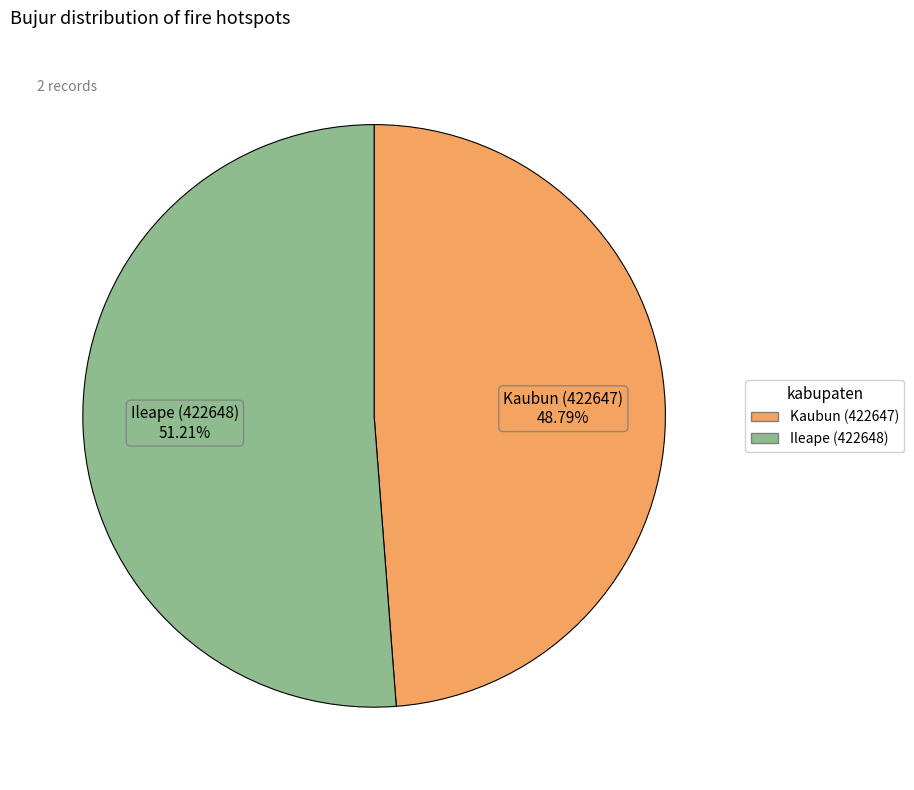

The Ileape (422648) slice represents 51% of the pie. True or false?

True